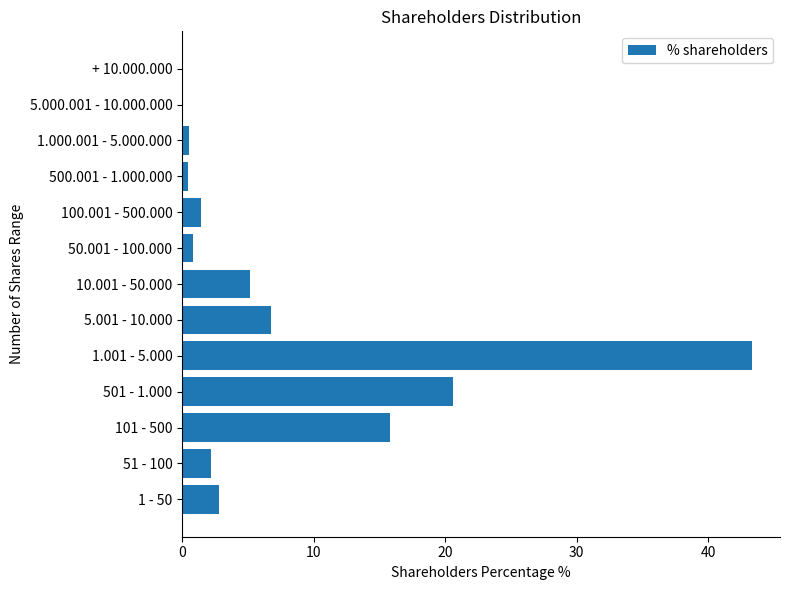

The chart shows a value of 4.0 at 51 - 100. True or false?

False